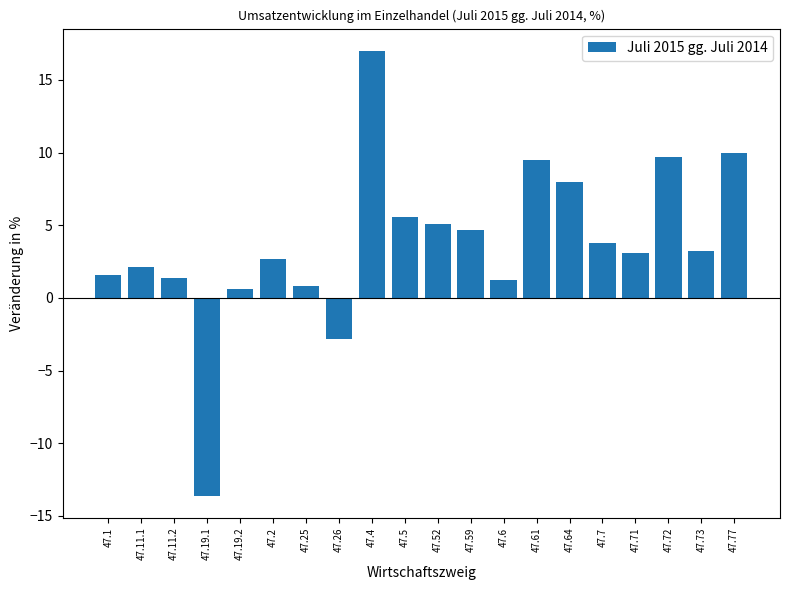

How many positive values are there?

18